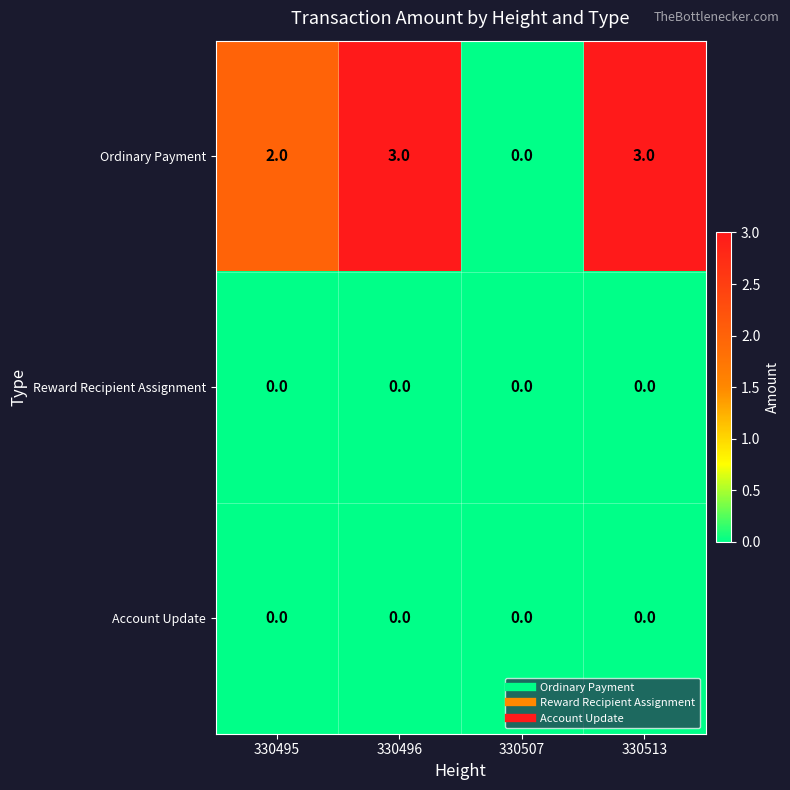

The Reward Recipient Assignment series shows 0 at 330507. True or false?

True